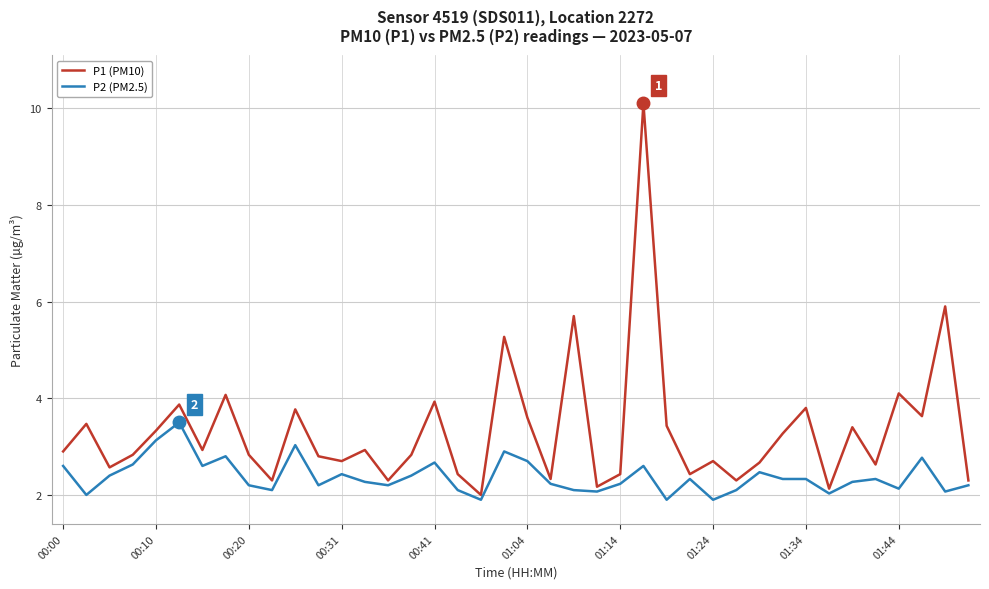

Which series has the largest range (max minus min)?

P1 (PM10)